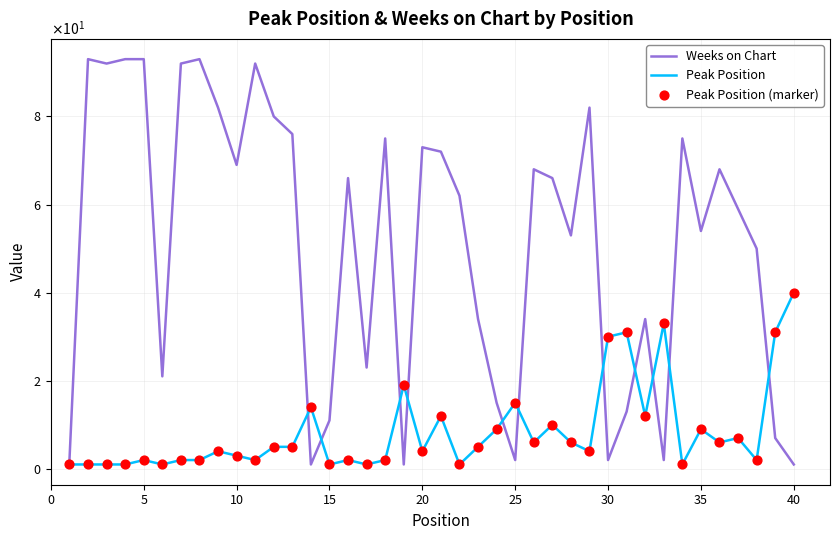

Does the chart have visible grid lines?

Yes